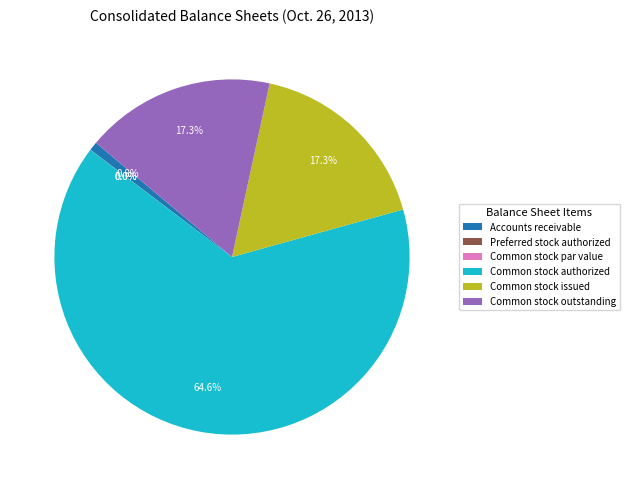

What percentage is NOT represented by Common stock authorized?

35.4%